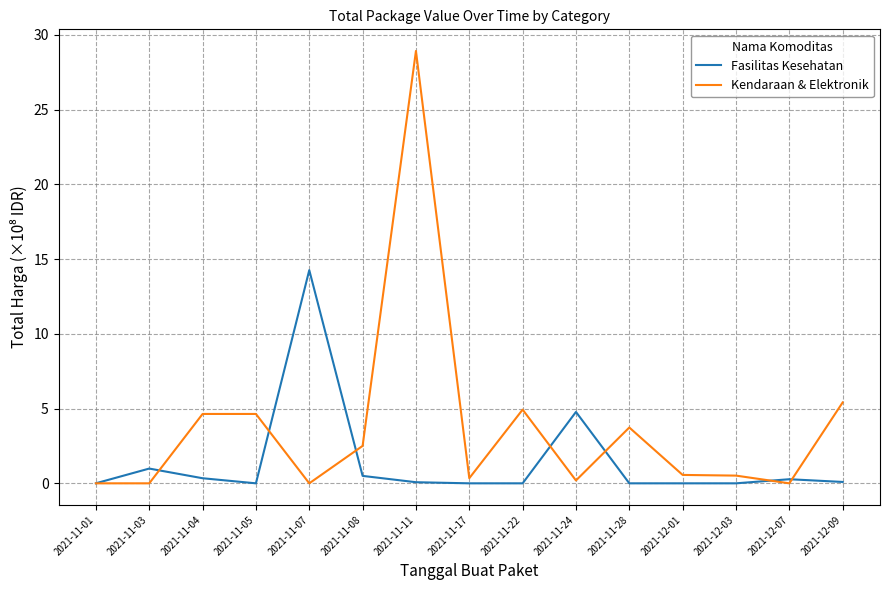

True or false: Fasilitas Kesehatan and Kendaraan & Elektronik cross at least once.

True